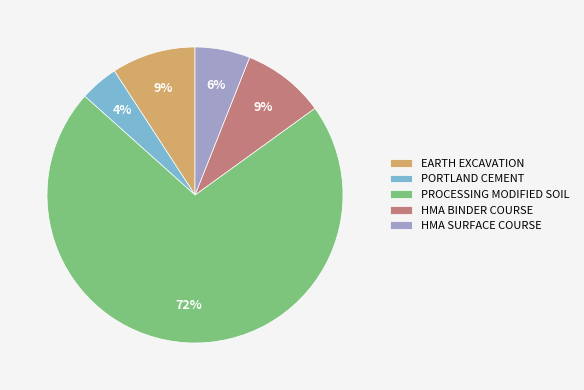

How many slices are in this pie chart?

5